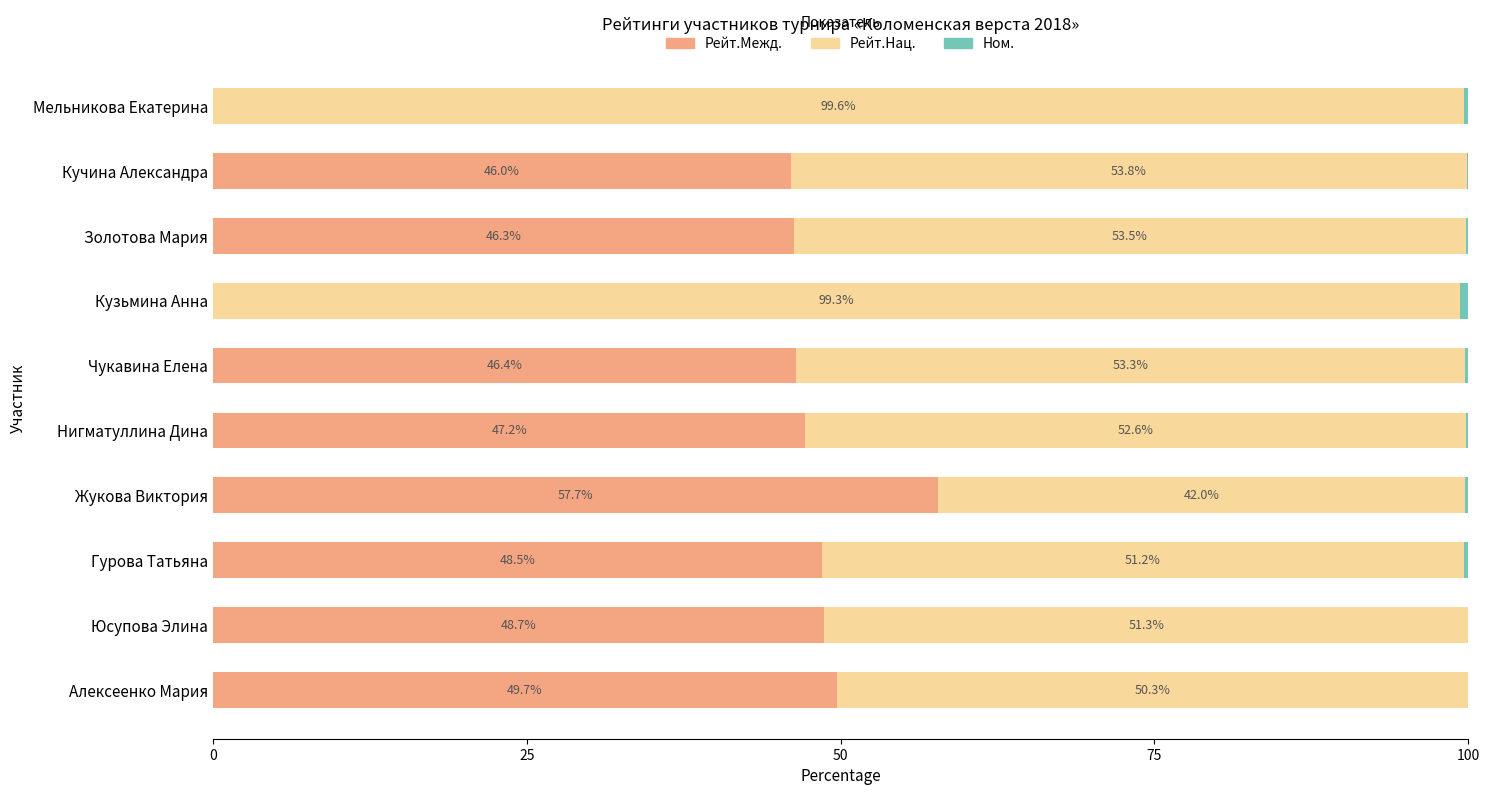

What is the total value across all series at Гурова Татьяна?

100.0